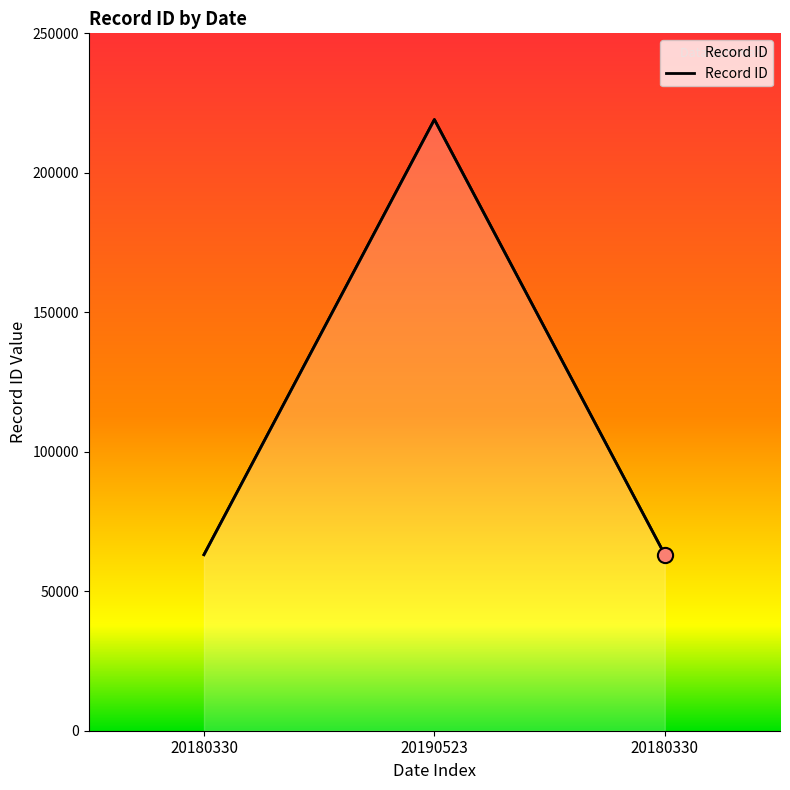

Approximately how many times larger is the value at 20180330 compared to 20180330?

1.0